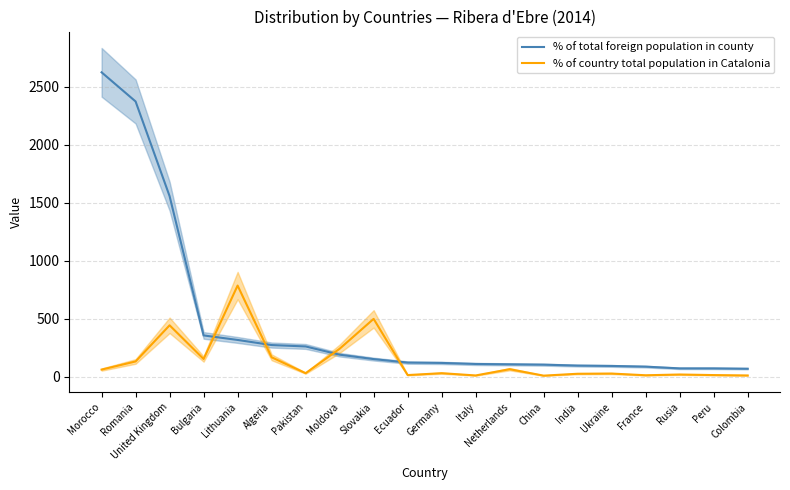

Is the value of % of total foreign population in county at Algeria greater than the value of % of country total population in Catalonia at Italy?

Yes